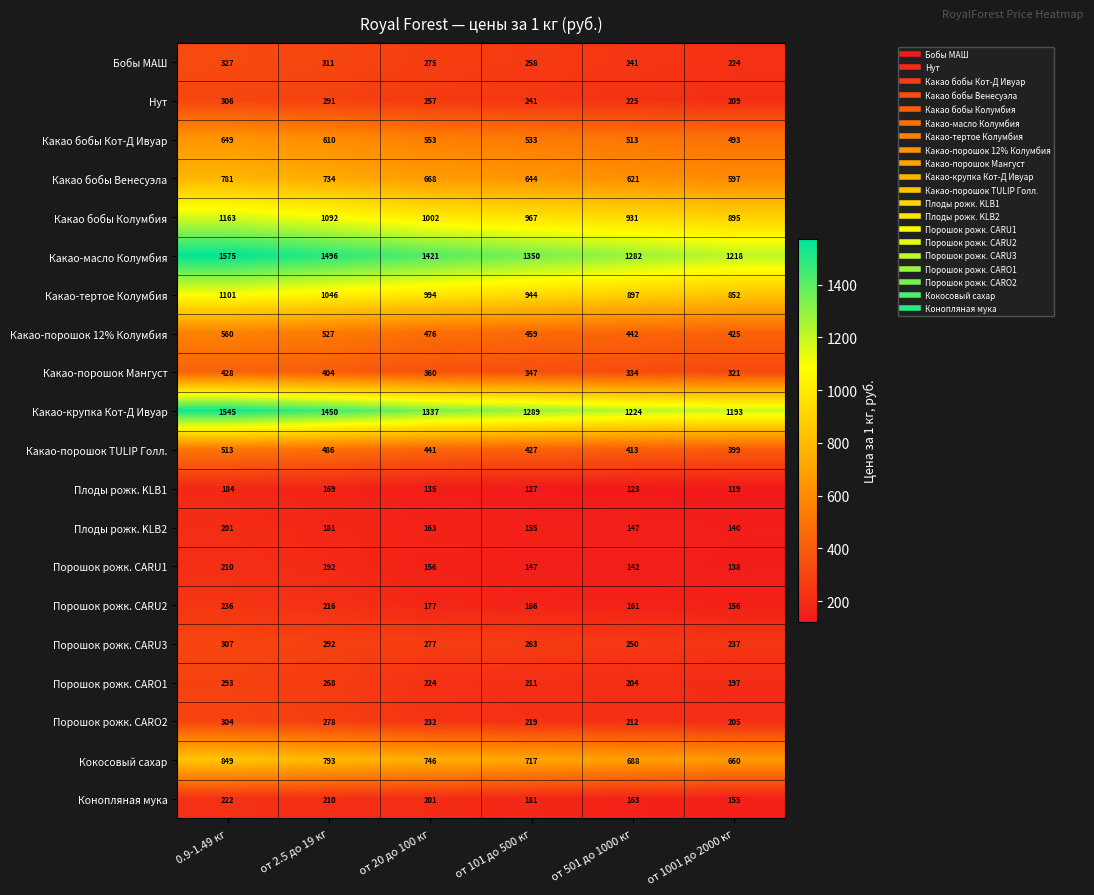

Rank the series at от 1001 до 2000 кг from highest to lowest value.

Какао-масло Колумбия, Какао-крупка Кот-Д Ивуар, Какао бобы Колумбия, Какао-тертое Колумбия, Кокосовый сахар, Какао бобы Венесуэла, Какао бобы Кот-Д Ивуар, Какао-порошок 12% Колумбия, Какао-порошок TULIP Голл., Какао-порошок Мангуст, Порошок рожк. CARU3, Бобы МАШ, Нут, Порошок рожк. CARO2, Порошок рожк. CARO1, Порошок рожк. CARU2, Конопляная мука, Плоды рожк. KLB2, Порошок рожк. CARU1, Плоды рожк. KLB1